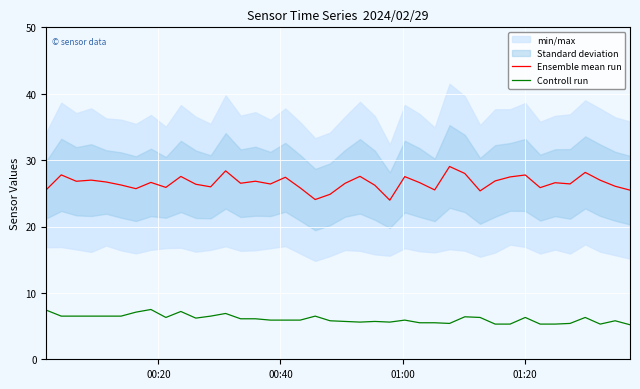

What is the lowest value of the Controll run series?

5.2